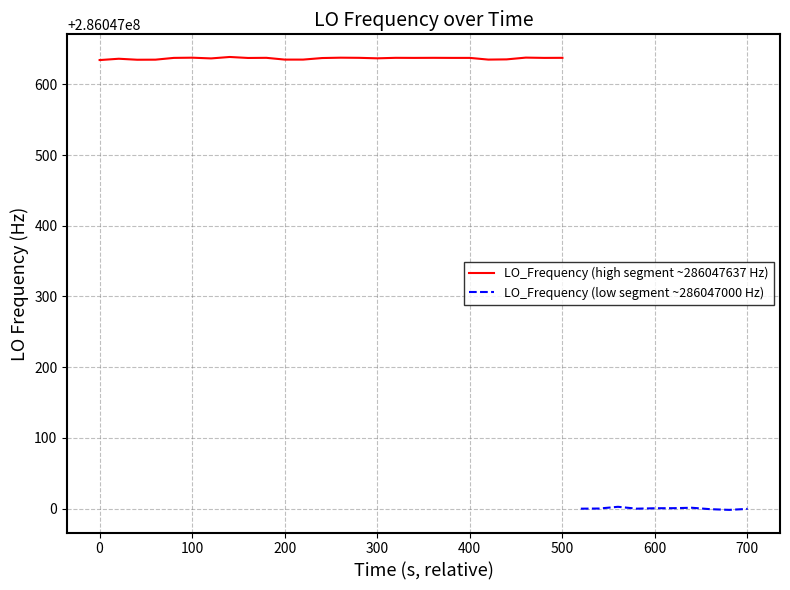

Count the number of values greater than 286047636.

21